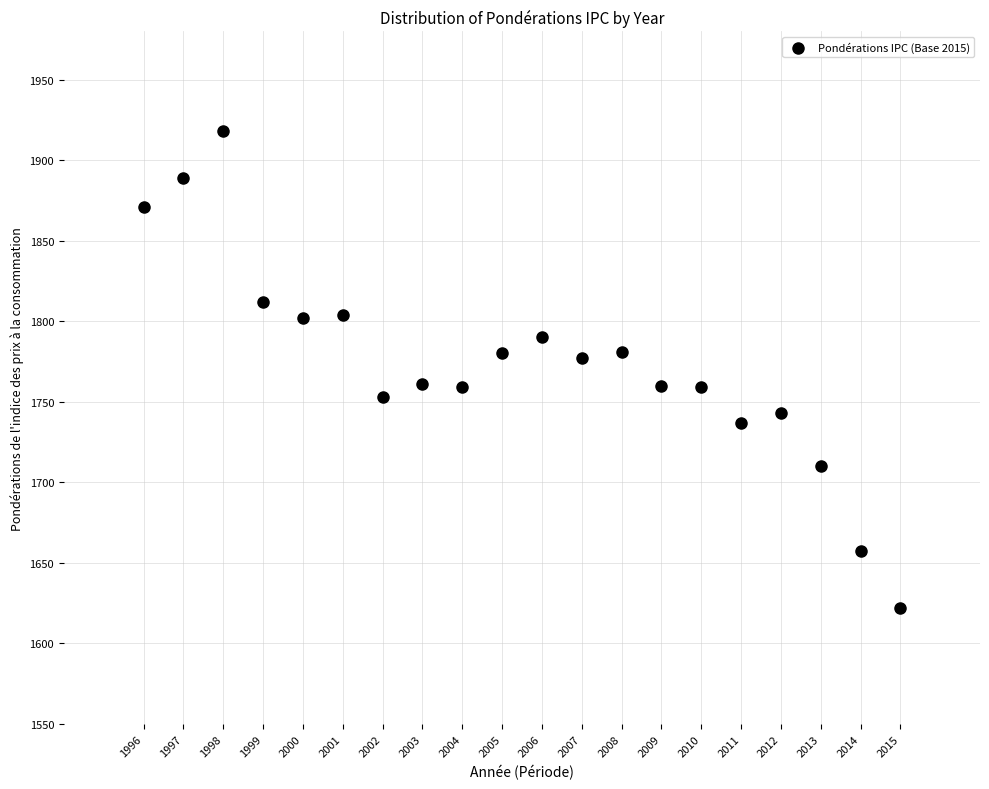

What is the range of Y values (max minus min)?

296